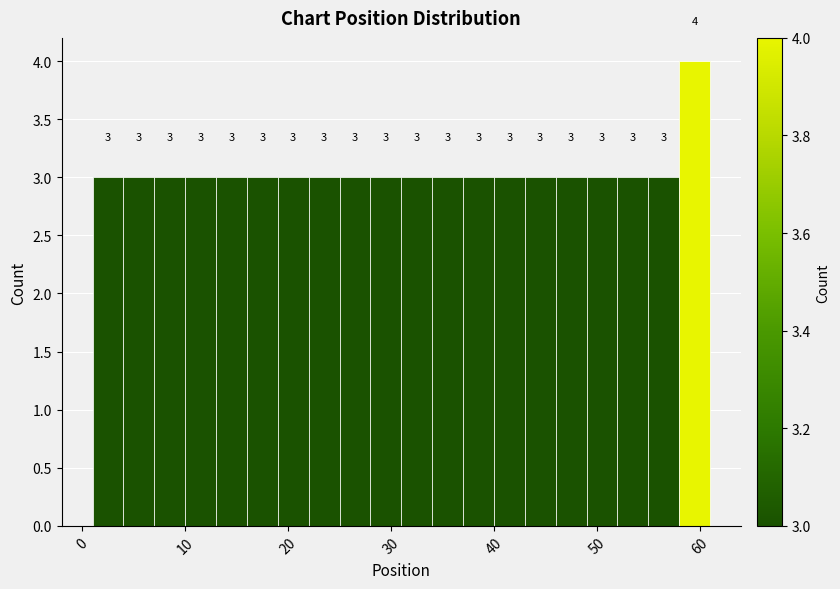

Read against the x-axis, roughly where is the centre of the tallest bar?

60